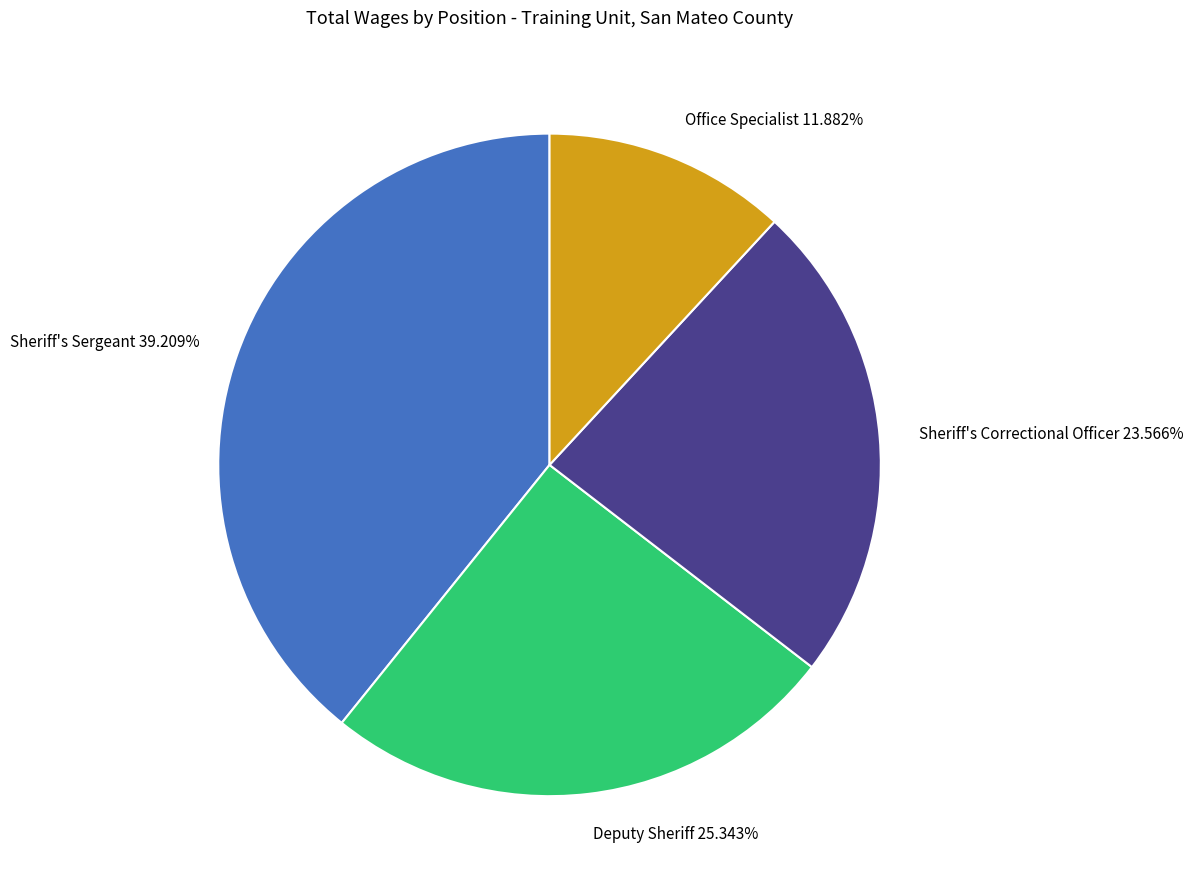

Does Sheriff's Correctional Officer represent more than half of the total?

No